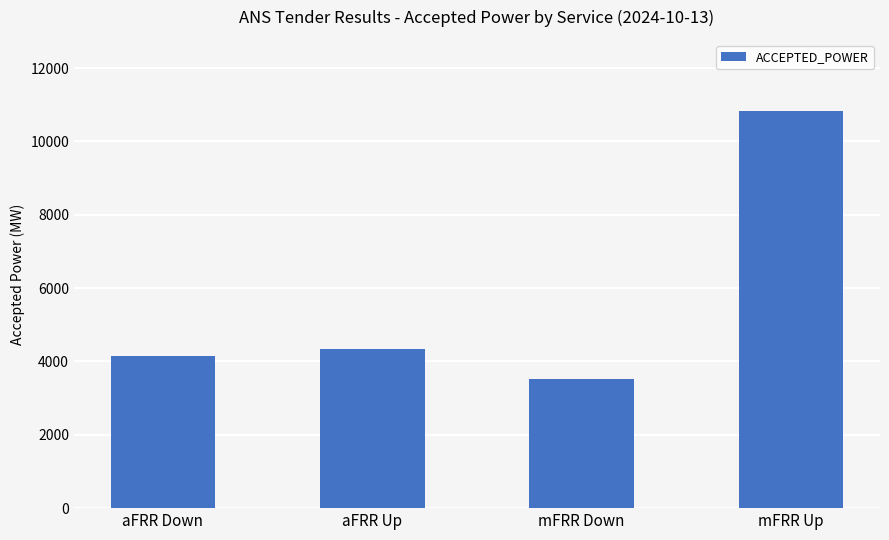

Reading left to right, what are all the values shown in this chart?

aFRR Down=4143	aFRR Up=4327	mFRR Down=3531	mFRR Up=10821